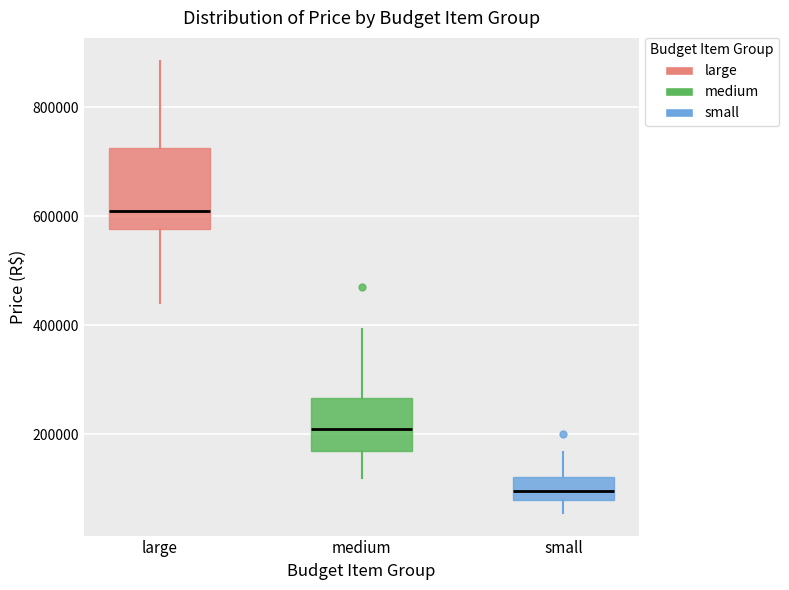

Reading left to right, transcribe this box plot: for each box, give where its median line is, the range the box spans, and where its two whiskers end, as read against the y-axis. The values are not printed on the chart, so give them approximately, as read against the axis.

large: median 620000, box 580000 to 720000, whiskers 440000 to 880000
medium: median 220000, box 160000 to 260000, whiskers 120000 to 400000
small: median 100000, box 80000 to 120000, whiskers 60000 to 160000